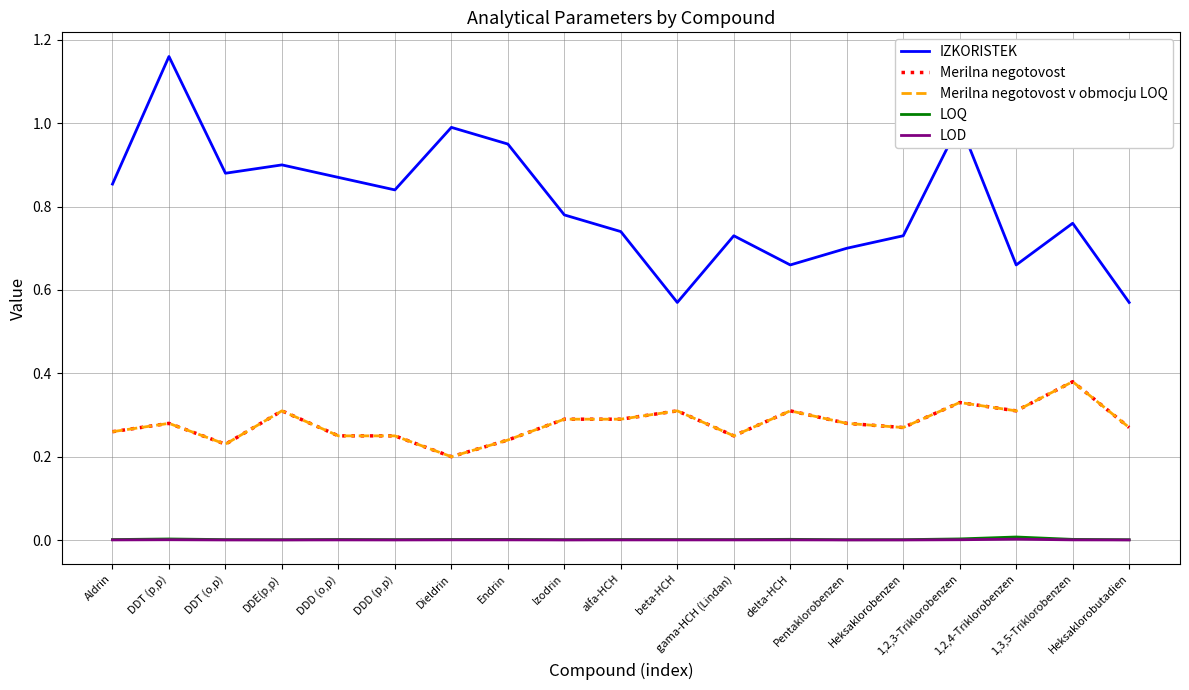

Is it true that Merilna negotovost equals 0.1 at gama-HCH (Lindan)?

False